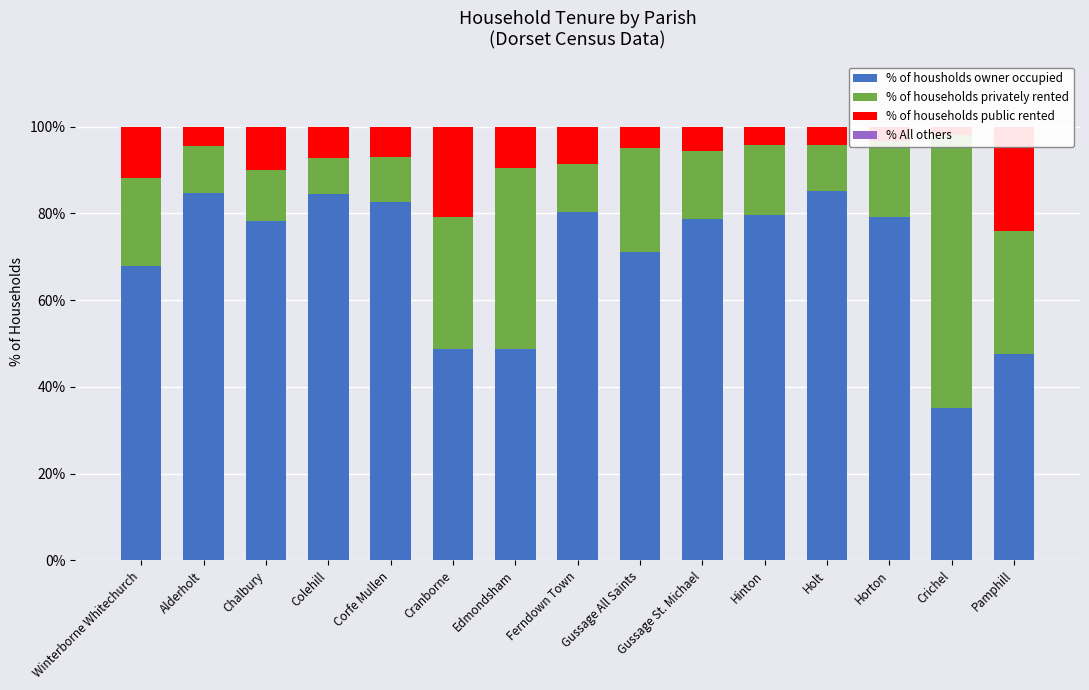

What is the sum of the % of housholds owner occupied values at Crichel and Pamphill?

82.8